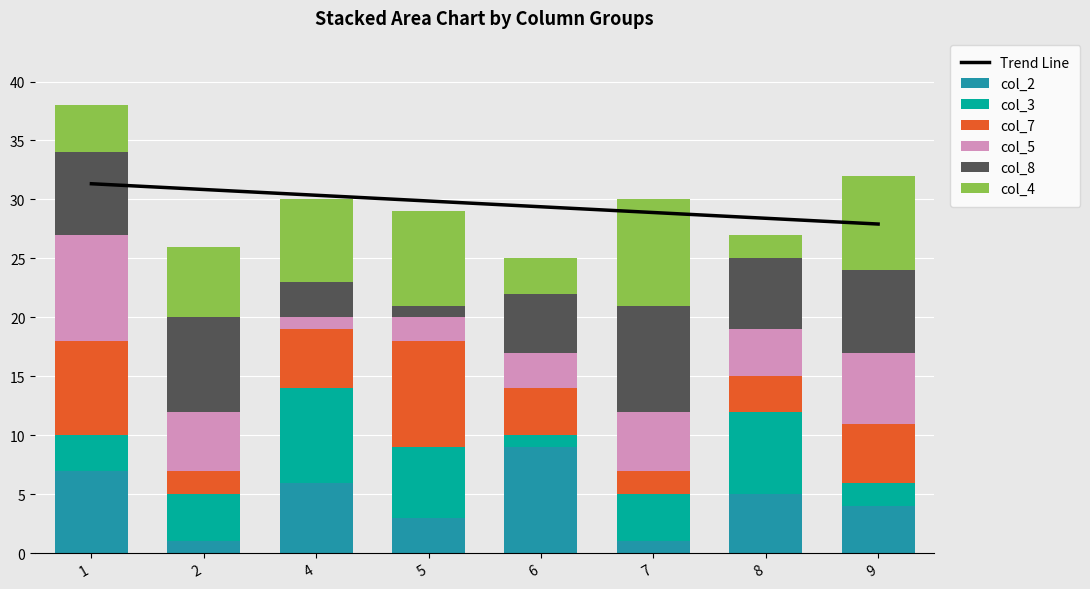

Which series has the largest total across all categories?

col_4